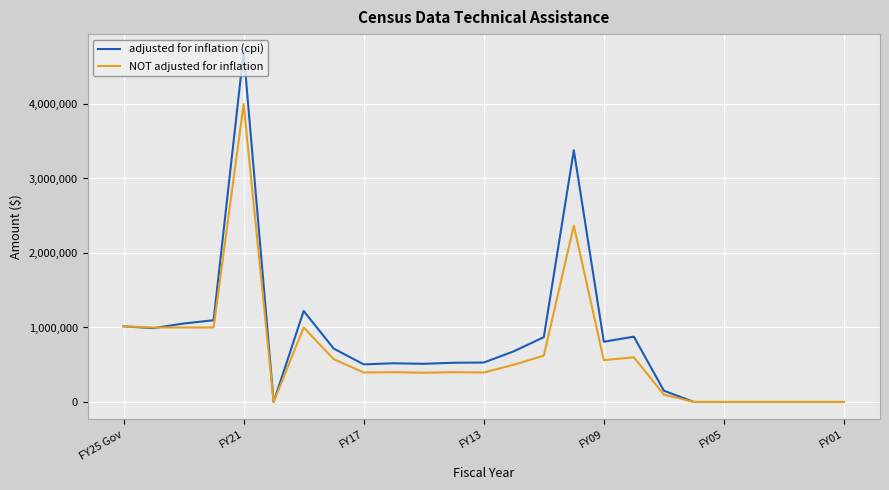

Which series has the widest spread of values?

adjusted for inflation (cpi)